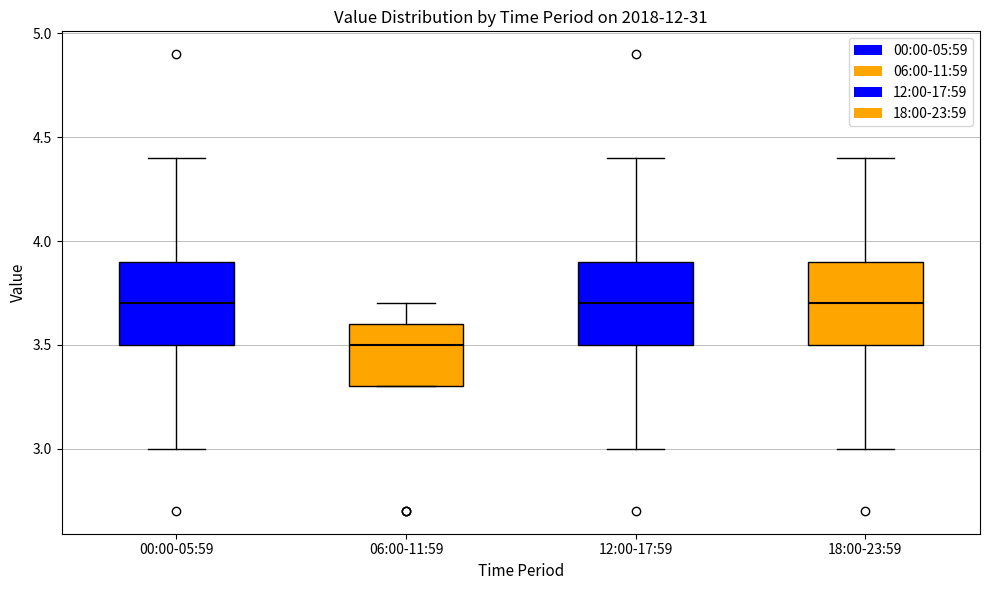

Reading left to right, transcribe this box plot: for each box, give where its median line is, the range the box spans, and where its two whiskers end, as read against the y-axis. The values are not printed on the chart, so give them approximately, as read against the axis.

00:00-05:59: median 3.7, box 3.5 to 3.9, whiskers 3.0 to 4.4
06:00-11:59: median 3.5, box 3.3 to 3.6, whiskers 3.3 to 3.7
12:00-17:59: median 3.7, box 3.5 to 3.9, whiskers 3.0 to 4.4
18:00-23:59: median 3.7, box 3.5 to 3.9, whiskers 3.0 to 4.4